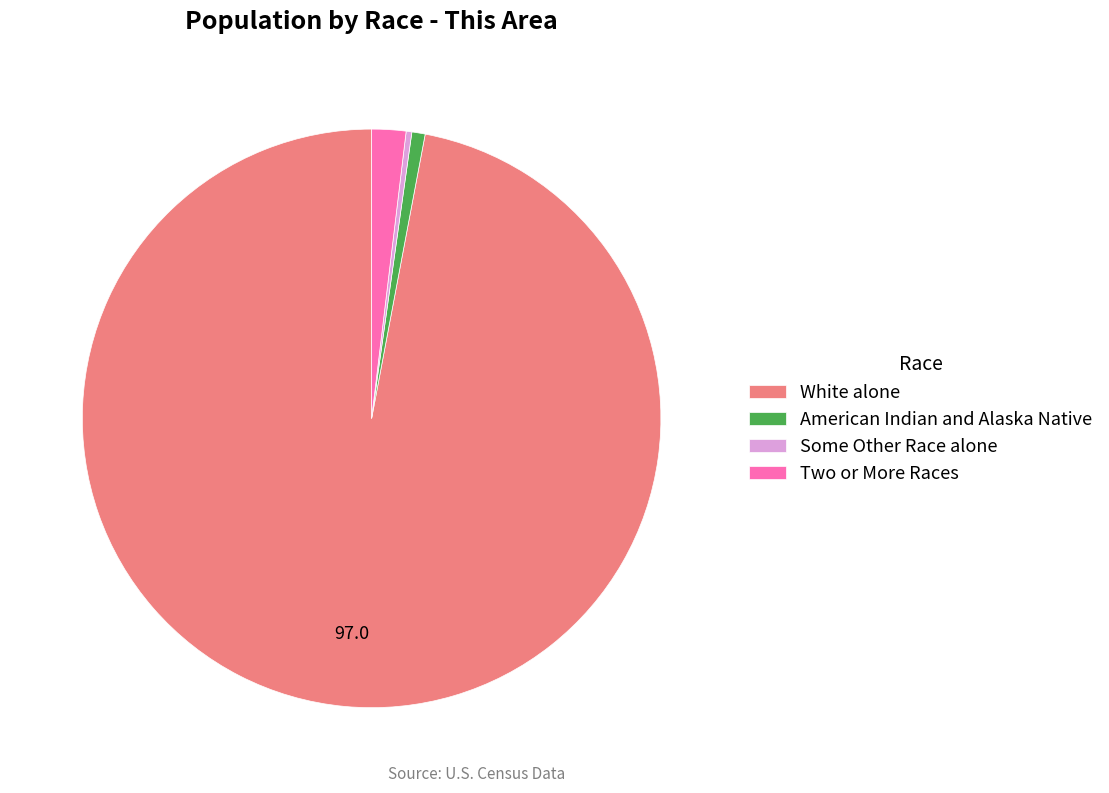

Which slice is the largest?

White alone